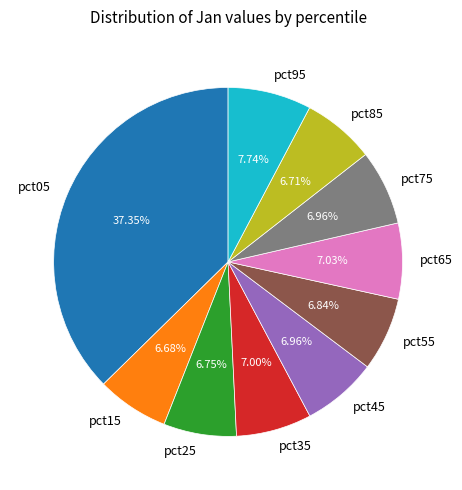

Between pct55 and pct95, which is larger?

pct95